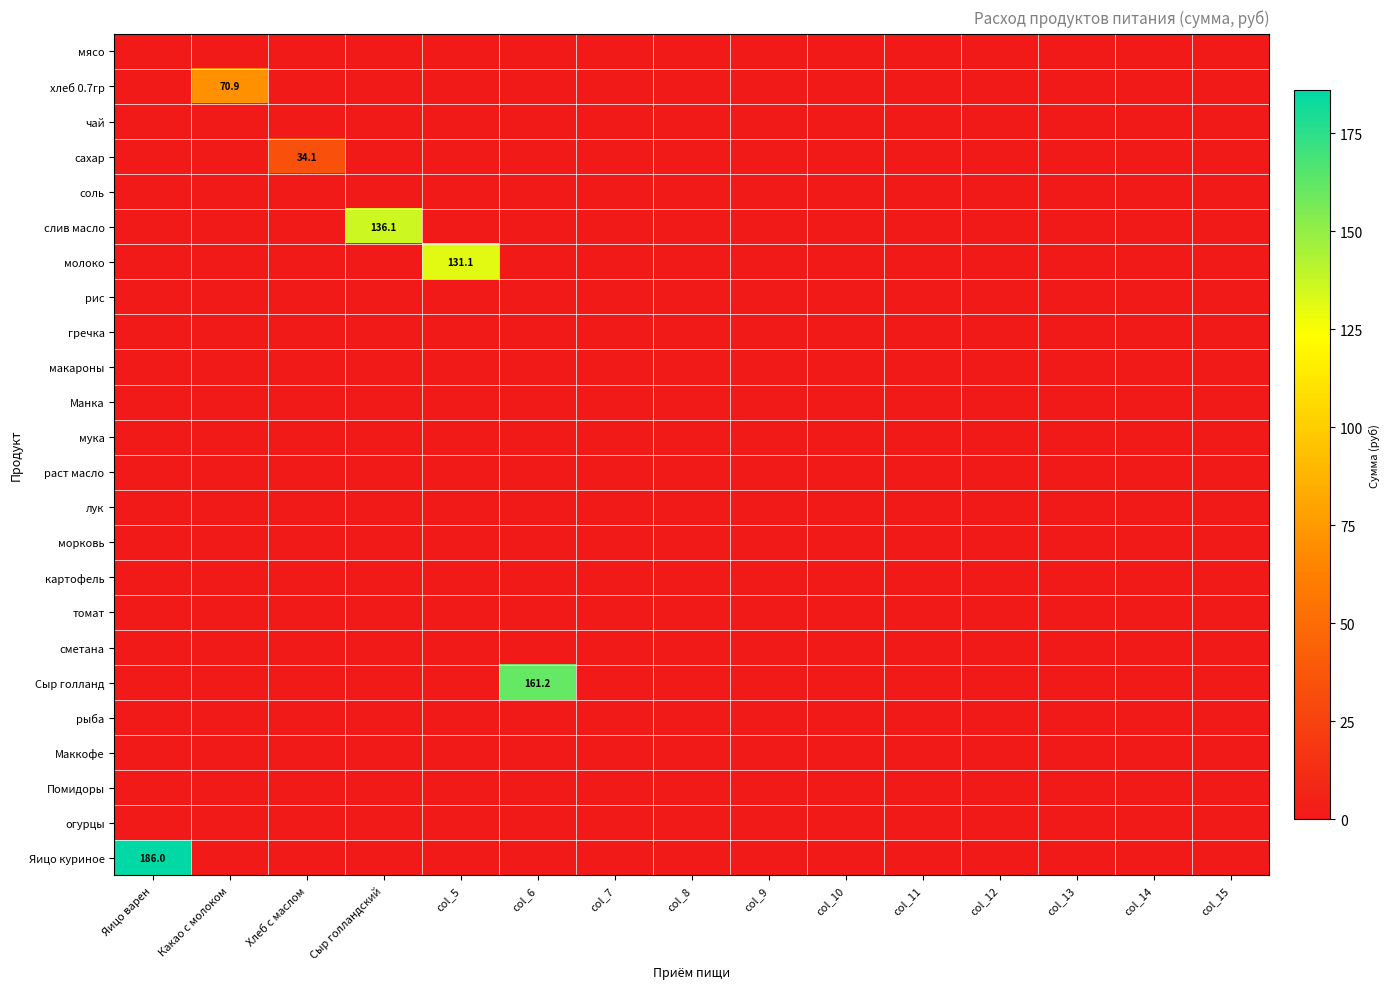

Is it true that сахар equals 34.1 at Хлеб с маслом?

True